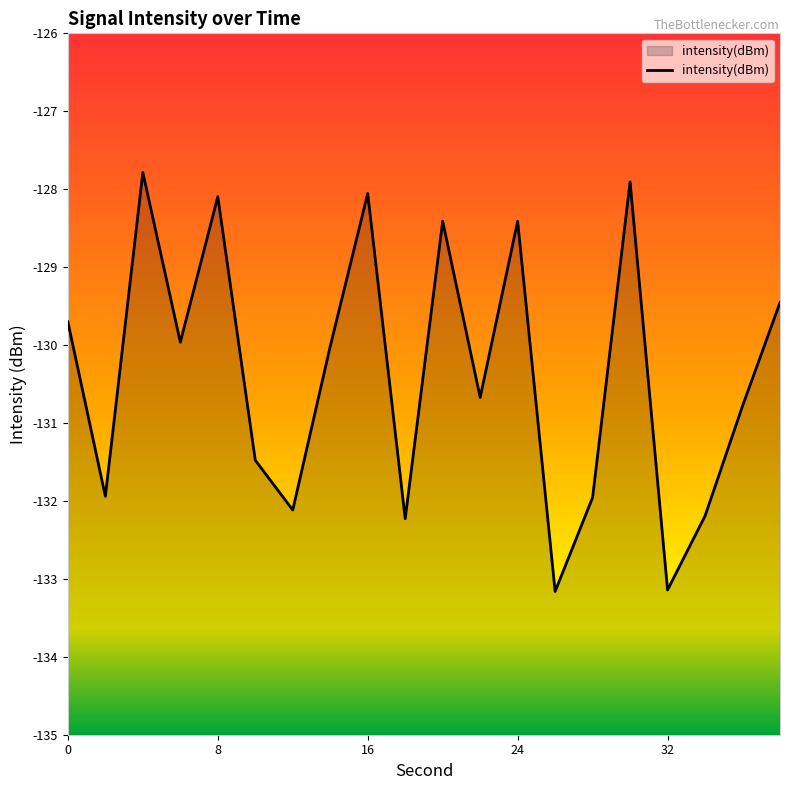

The chart shows a value of -129.5 at 38. True or false?

True